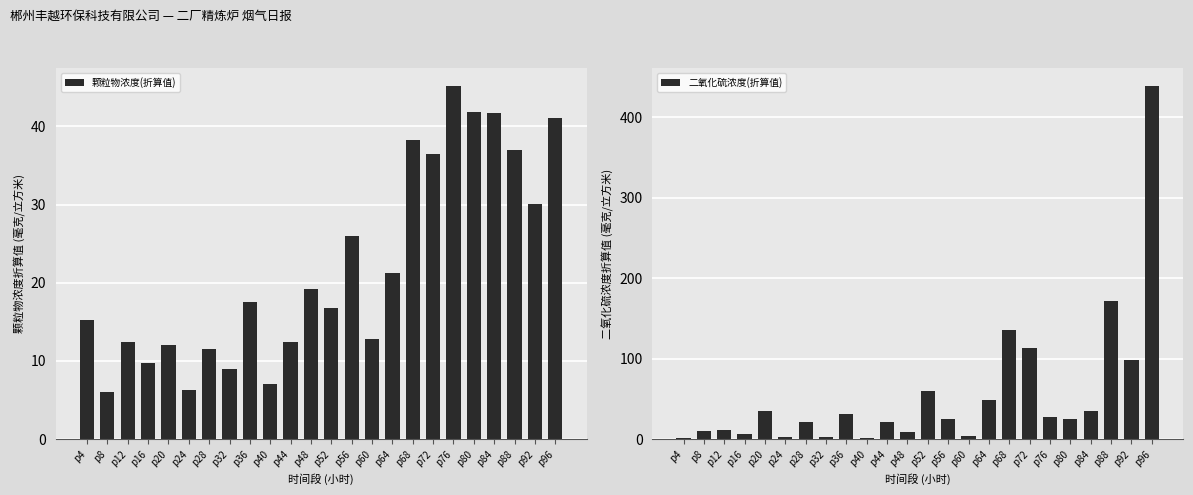

Between p24 and p44, which series saw the biggest shift?

二氧化硫浓度(折算值)